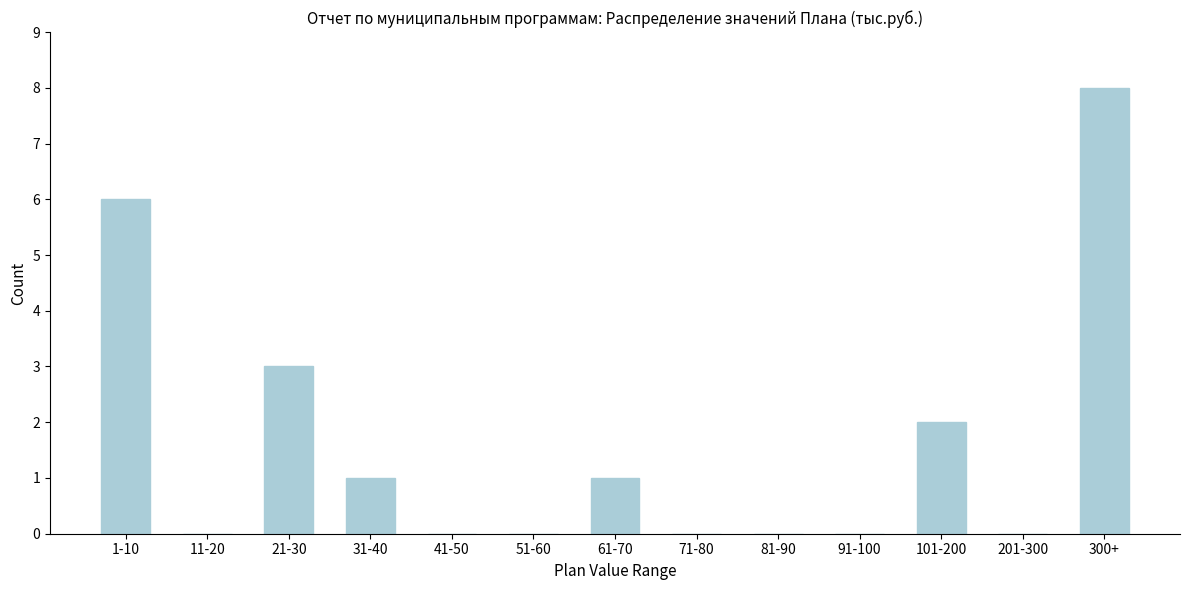

Reading left to right, list all the values displayed in this chart.

1-10=6	11-20=0	21-30=3	31-40=1	41-50=0	51-60=0	61-70=1	71-80=0	81-90=0	91-100=0	101-200=2	201-300=0	300+=8